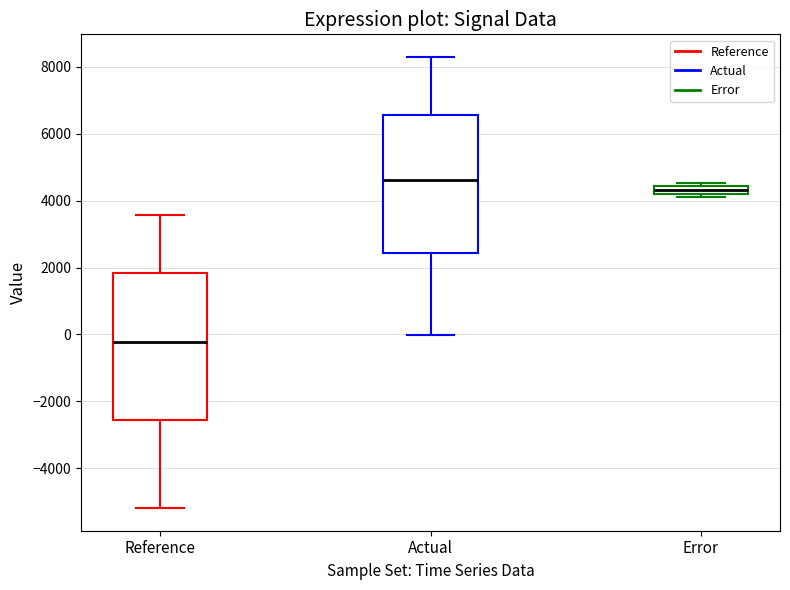

Which box's median line is the lowest?

Reference